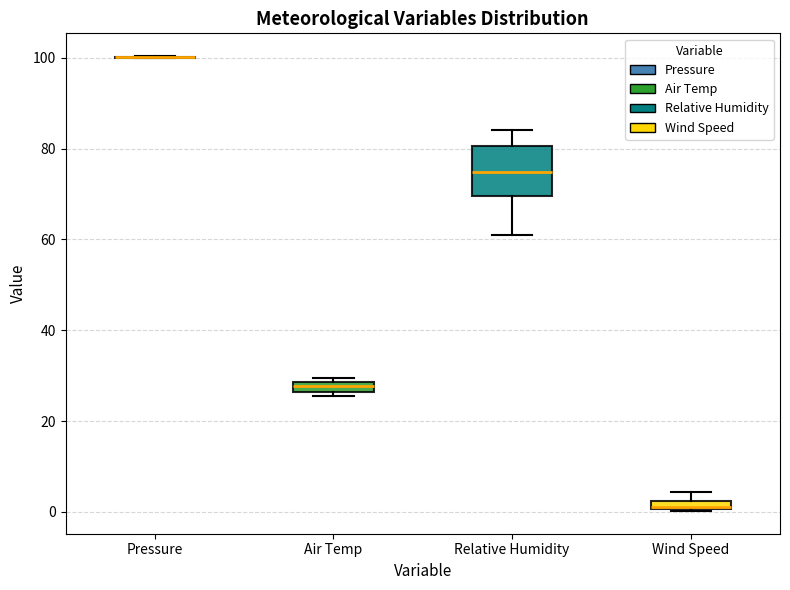

Where is the lower edge of the box for Relative Humidity on the y-axis? The values are not printed on the chart, so give them approximately, as read against the axis.

70